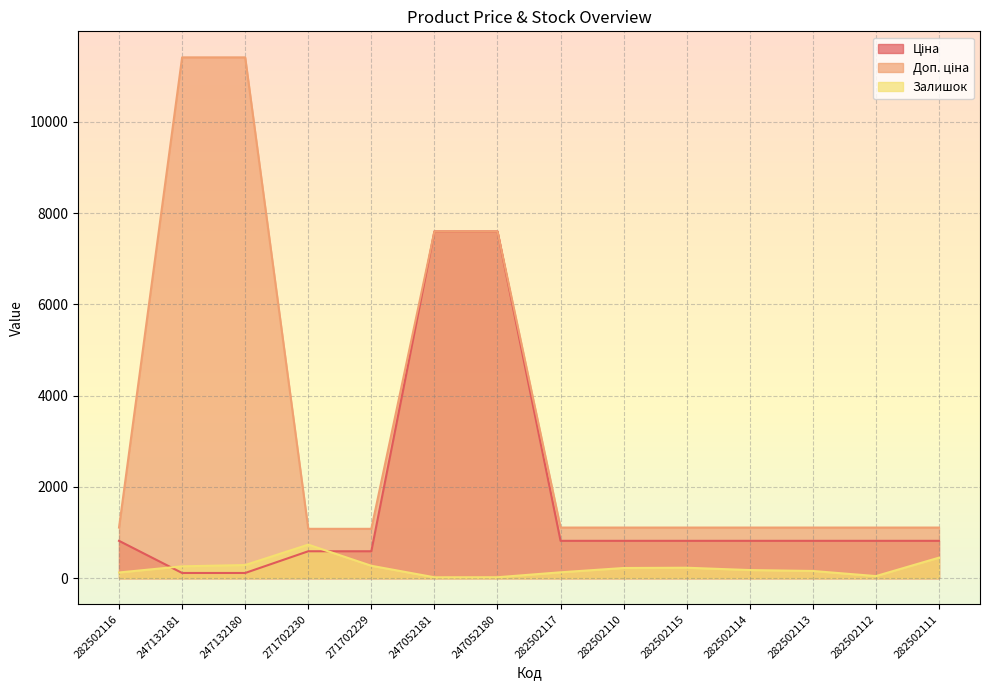

Which series changed the most between 271702229 and 282502115?

Ціна